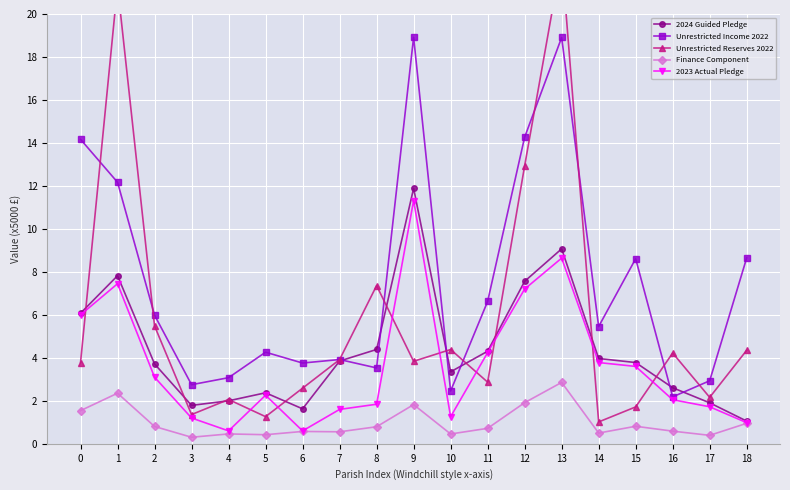

The Finance Component series shows 3.0 at 12. True or false?

False